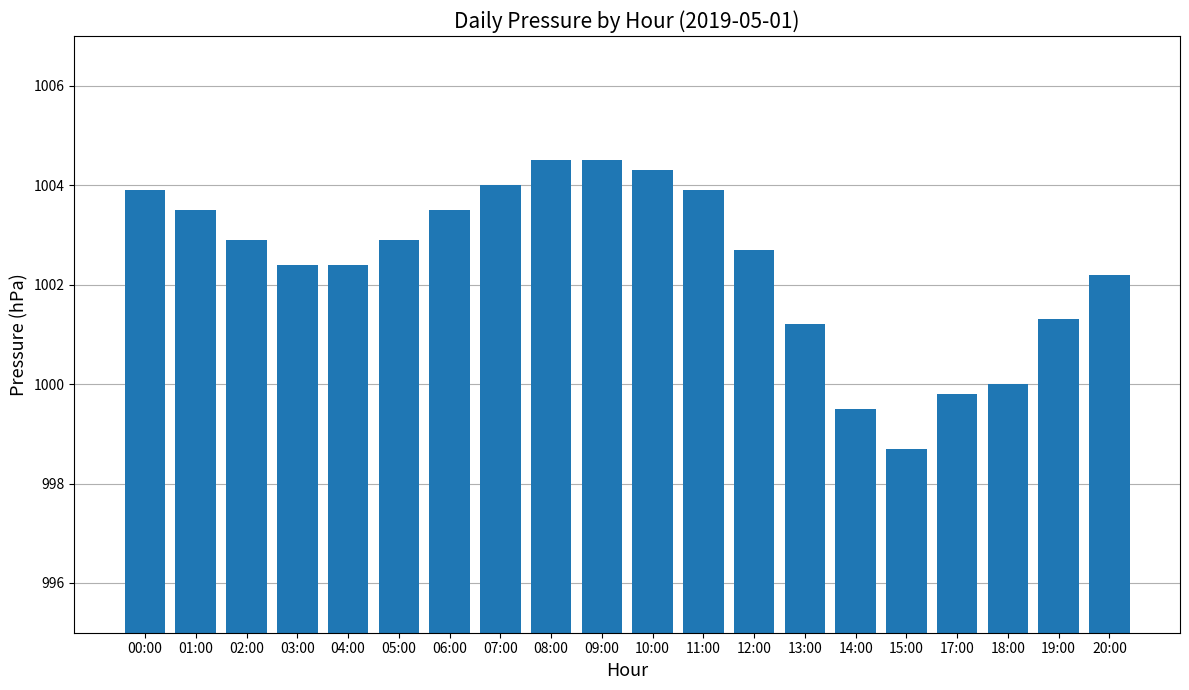

What value does the data have at 13:00?

1001.2